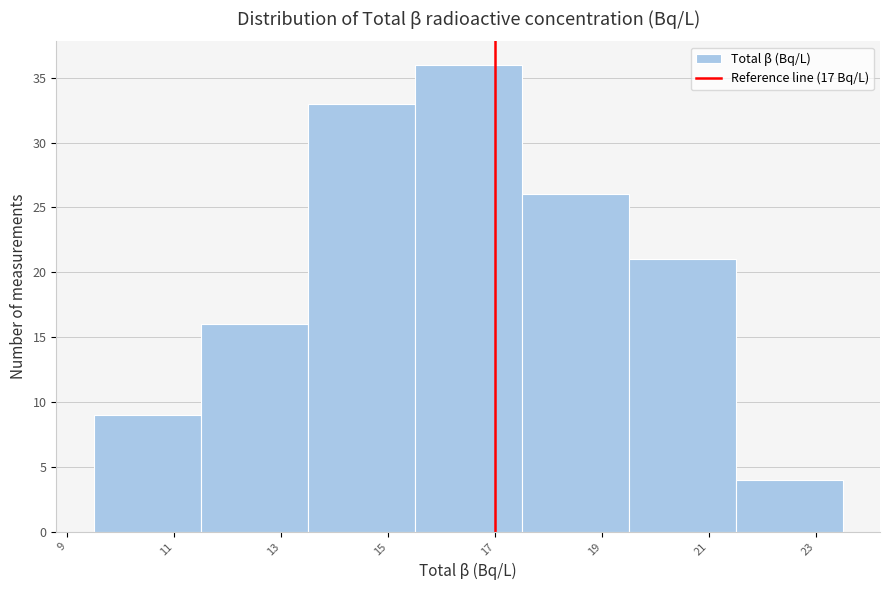

How tall is the bar that spans 15.5 to 17.5 on the x-axis? The values are not printed on the chart, so give them approximately, as read against the axis.

36